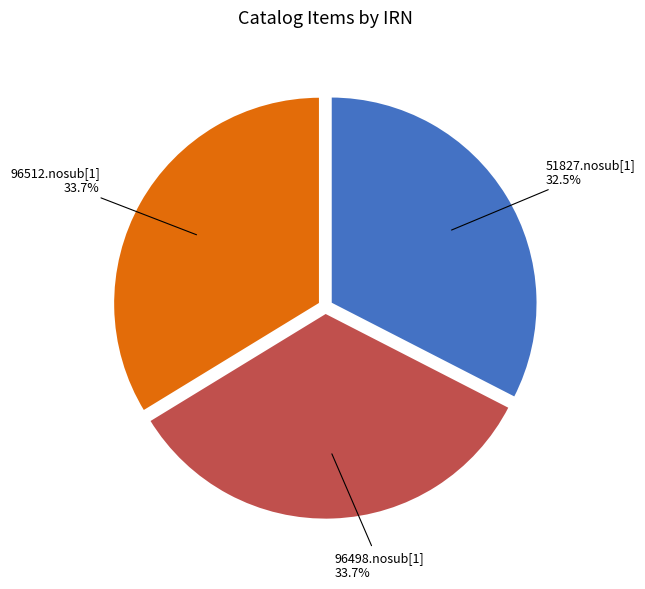

Is there any slice that represents more than half of the pie?

No